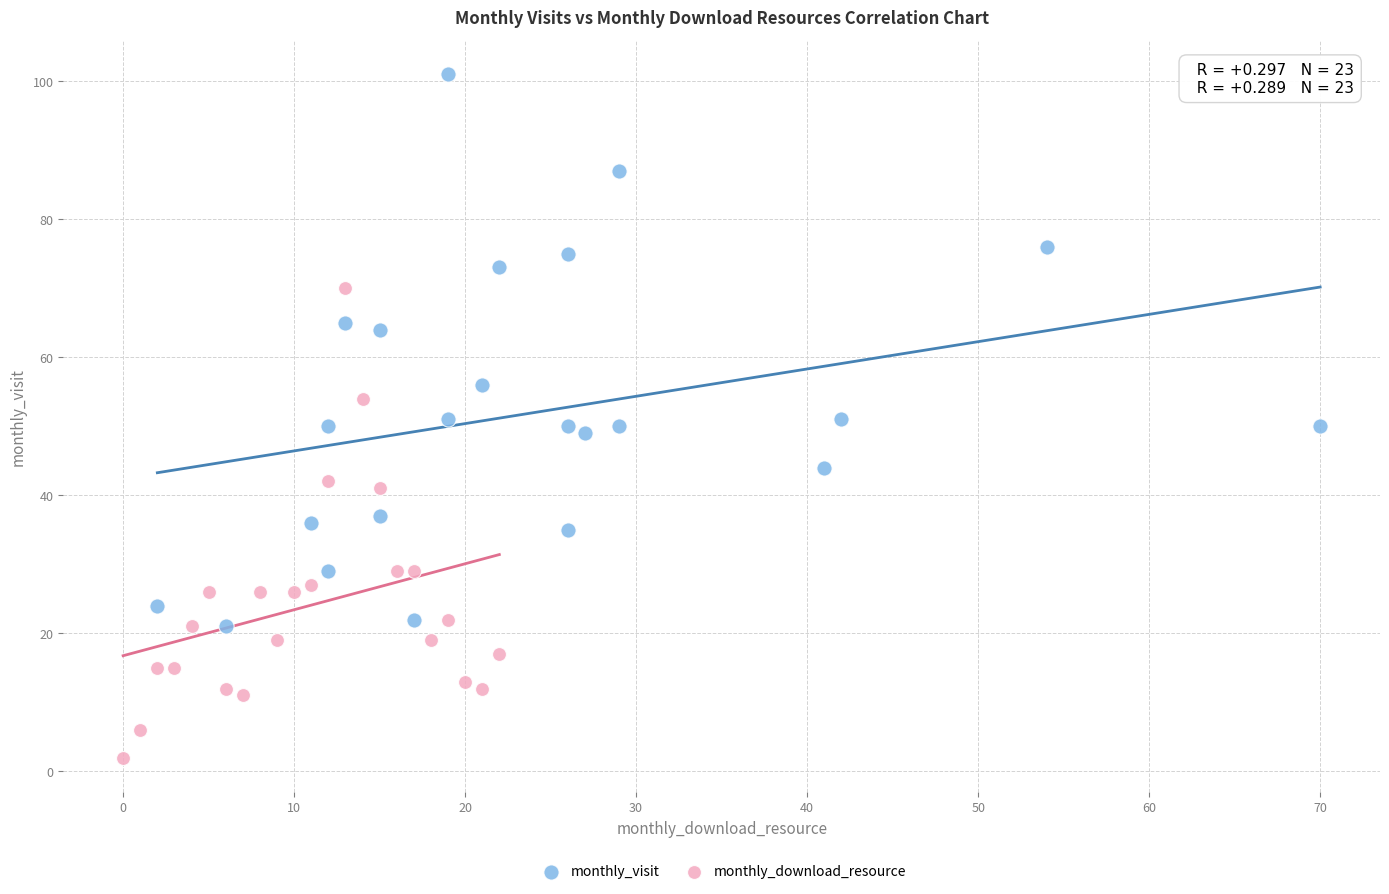

What are all the series names shown in the legend?

monthly_visit, monthly_download_resource